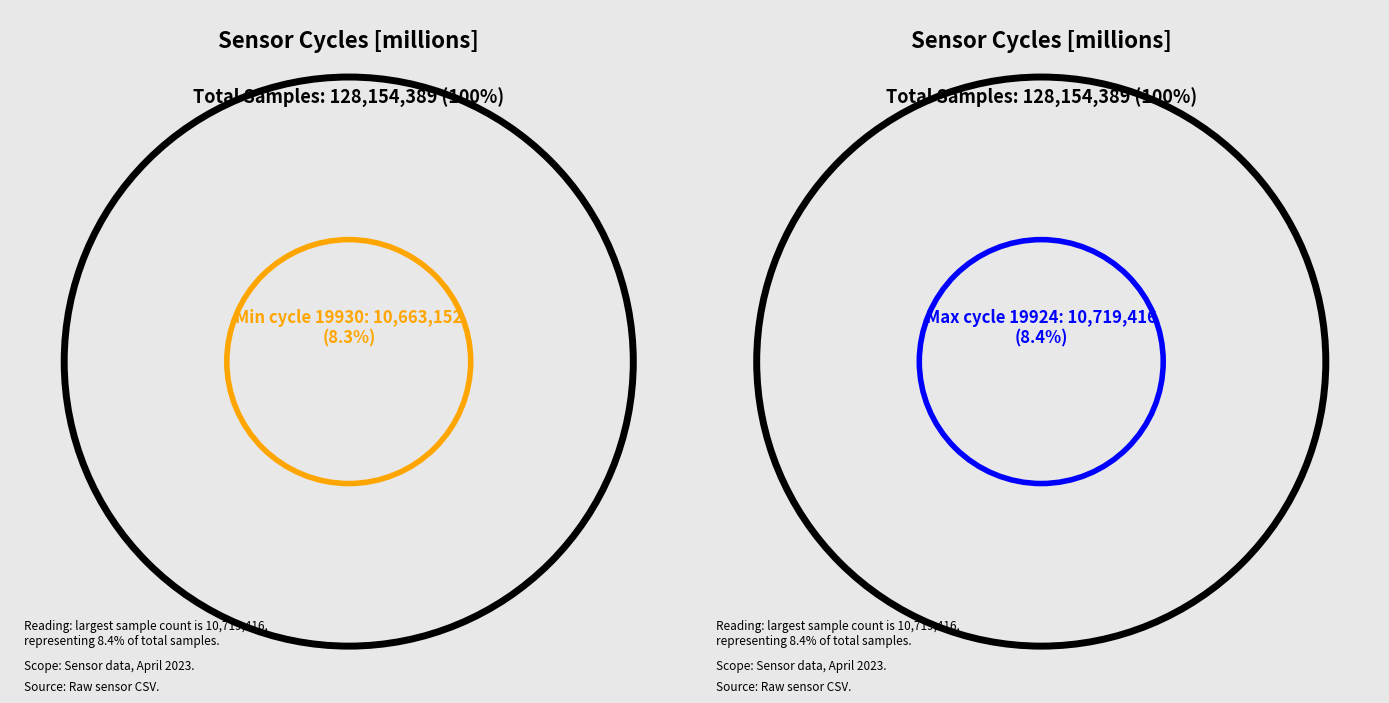

Is there a majority slice in this chart?

No